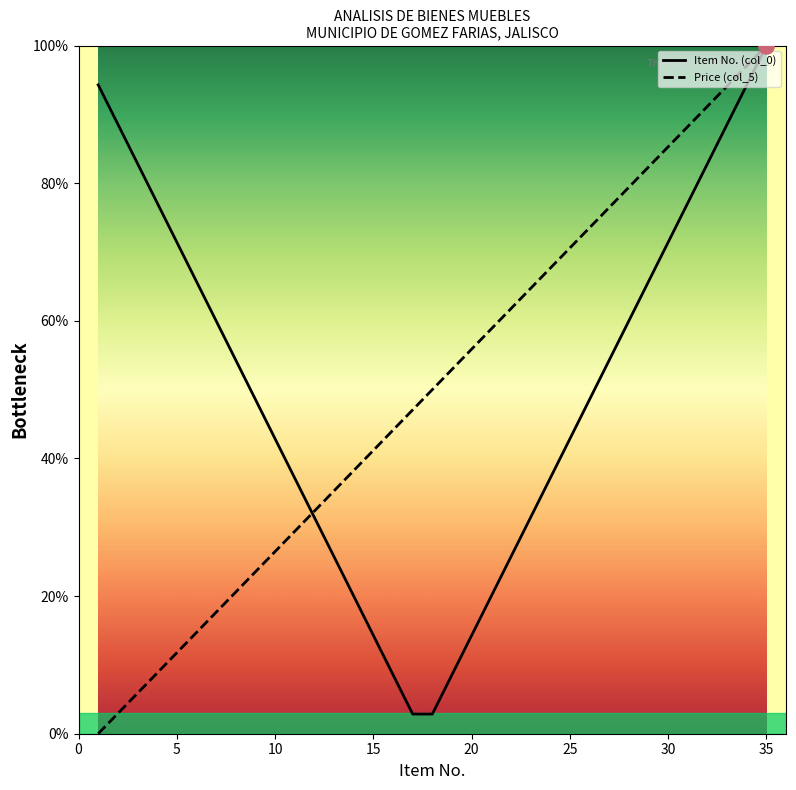

At how many categories does at least one series exceed 52?

25